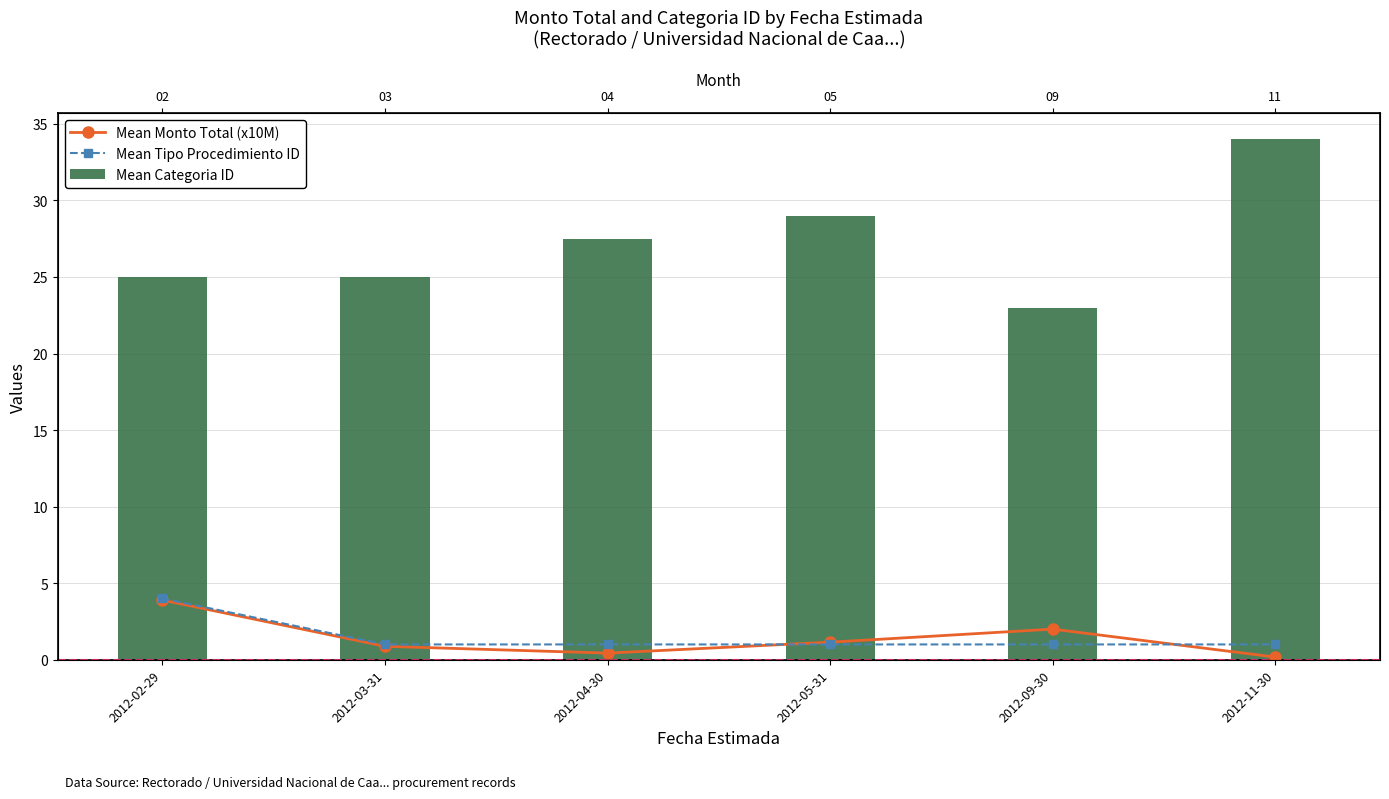

At which category is the sum across all series the highest?

2012-11-30